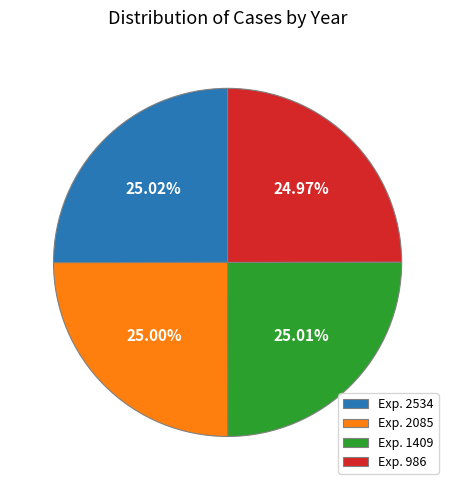

What is the ratio of the value at Exp. 986 to the value at Exp. 2085?

1.0